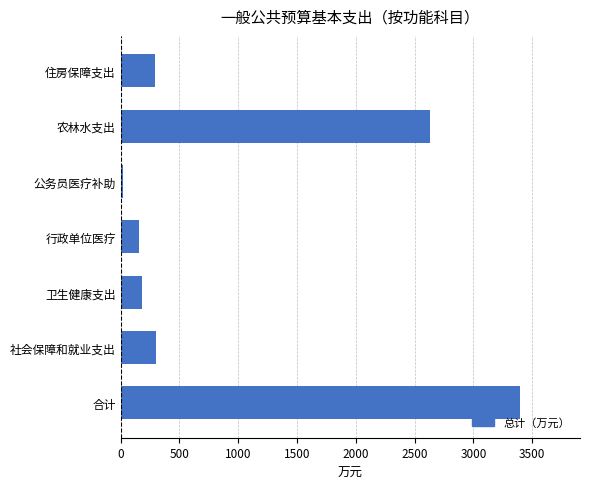

What is the change in value from 合计 to 卫生健康支出?

-3217.6